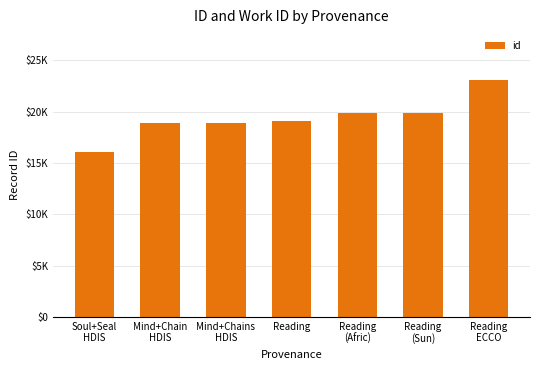

What is the label of the 2nd bar from the right?

Reading
(Sun)